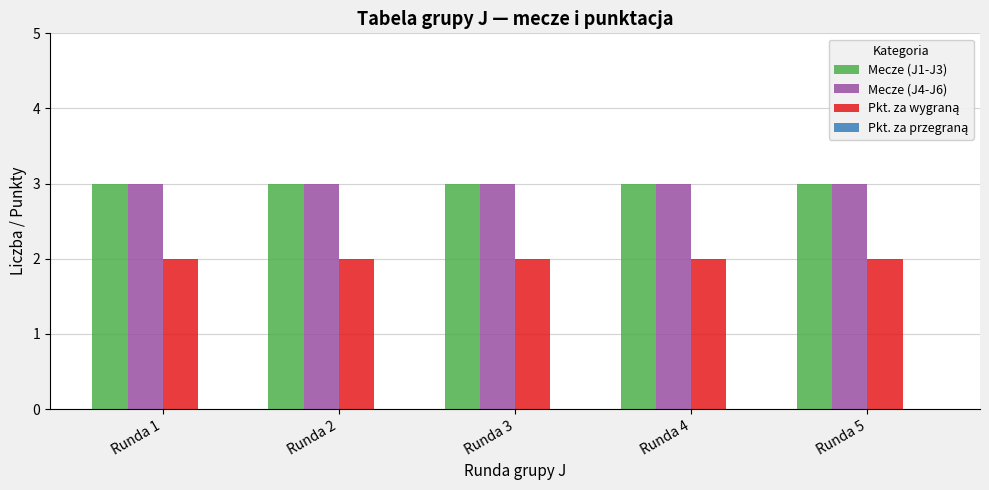

The value of Mecze (J4-J6) at Runda 2 is 5. True or false?

False